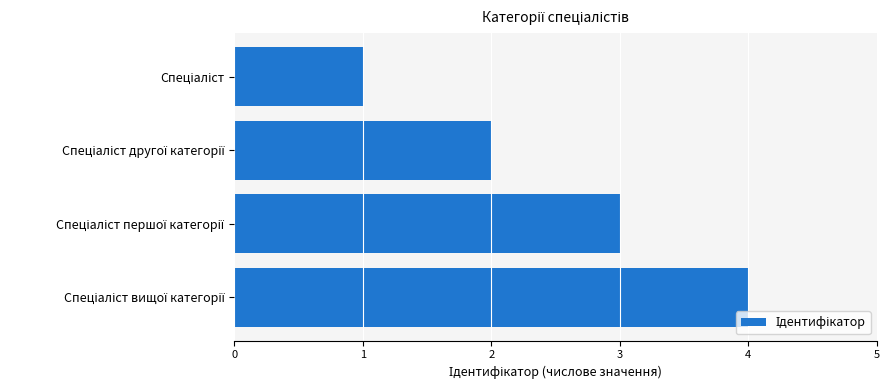

Count the number of data series in this chart.

1